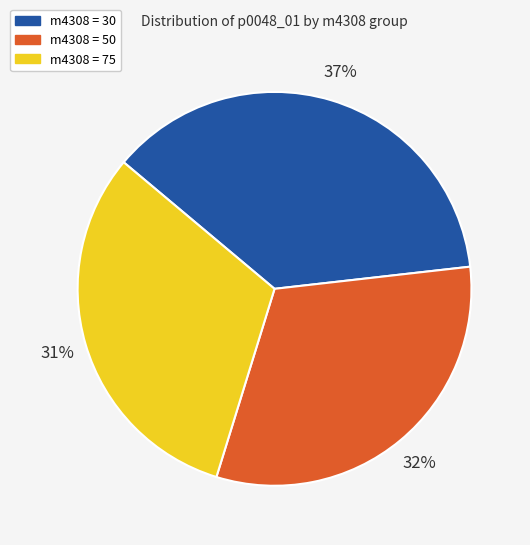

To the nearest percent, what is the average slice percentage?

33%